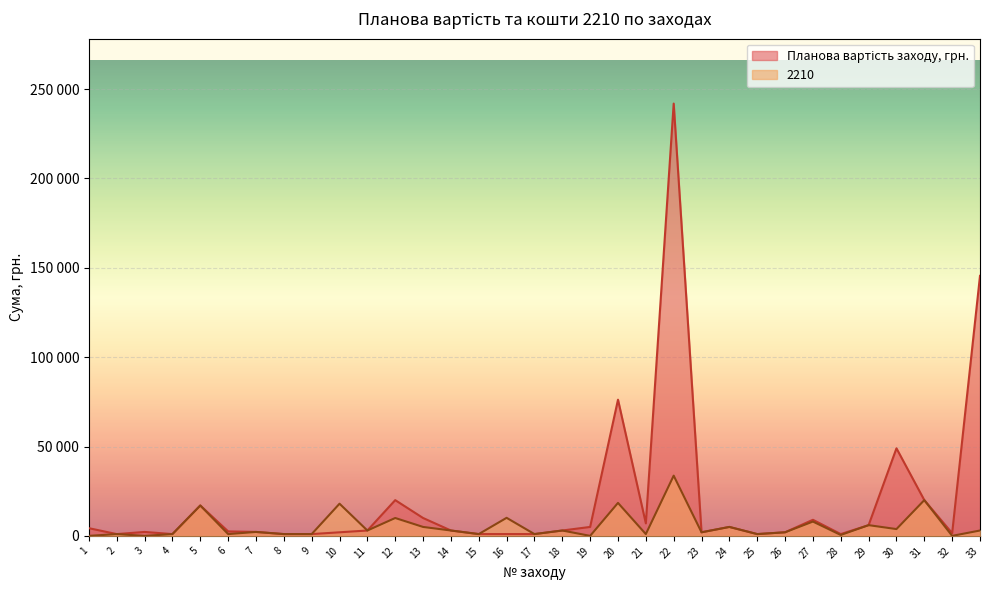

What is the approximate value of Планова вартість заходу, грн. at 8?

1000